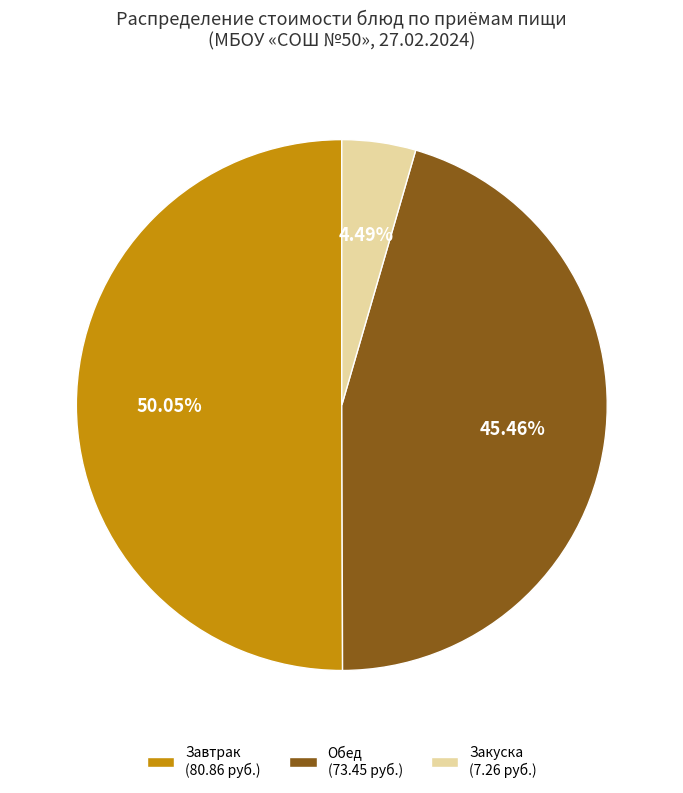

Does Закуска (7.26 руб.) represent more than half of the total?

No